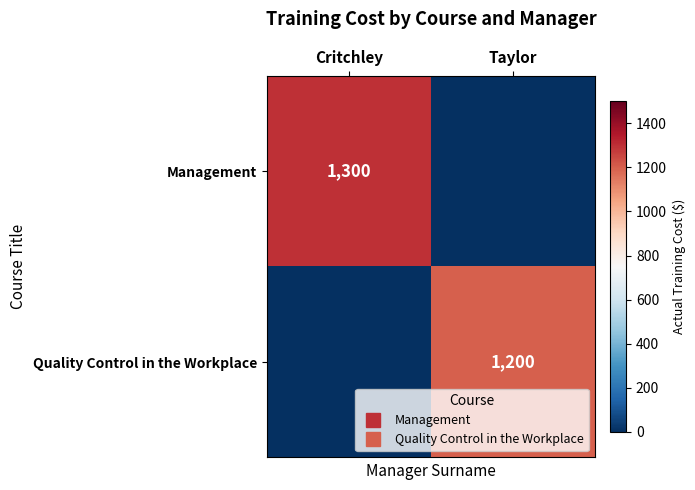

Which category has the highest value across all series?

Critchley